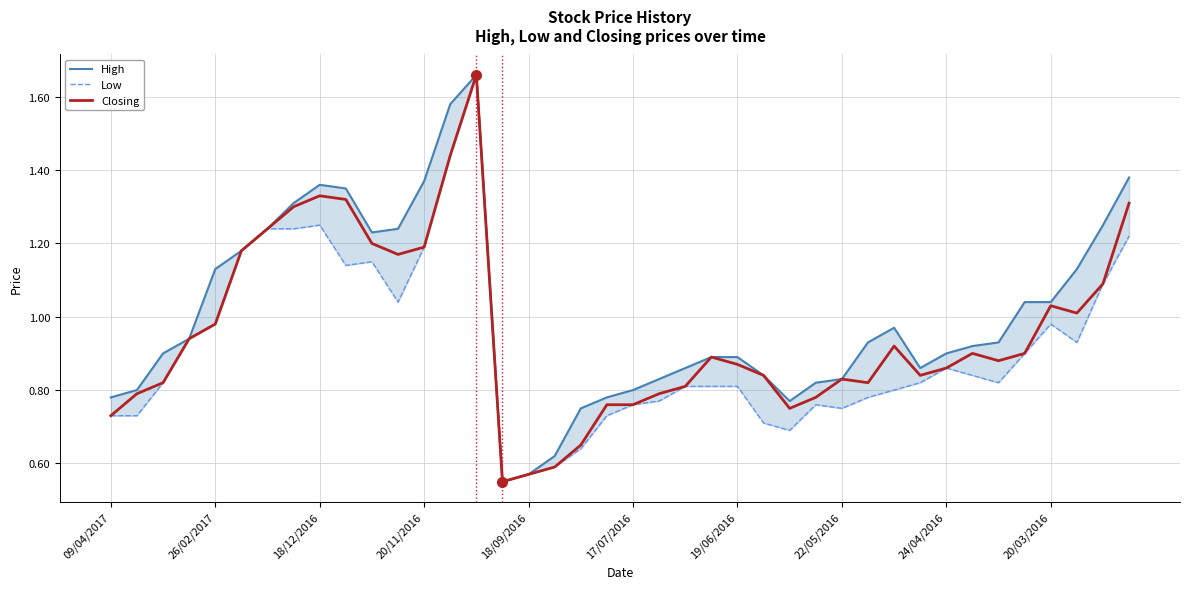

True or false: Closing has a value of 1.7 at 20/11/2016.

False